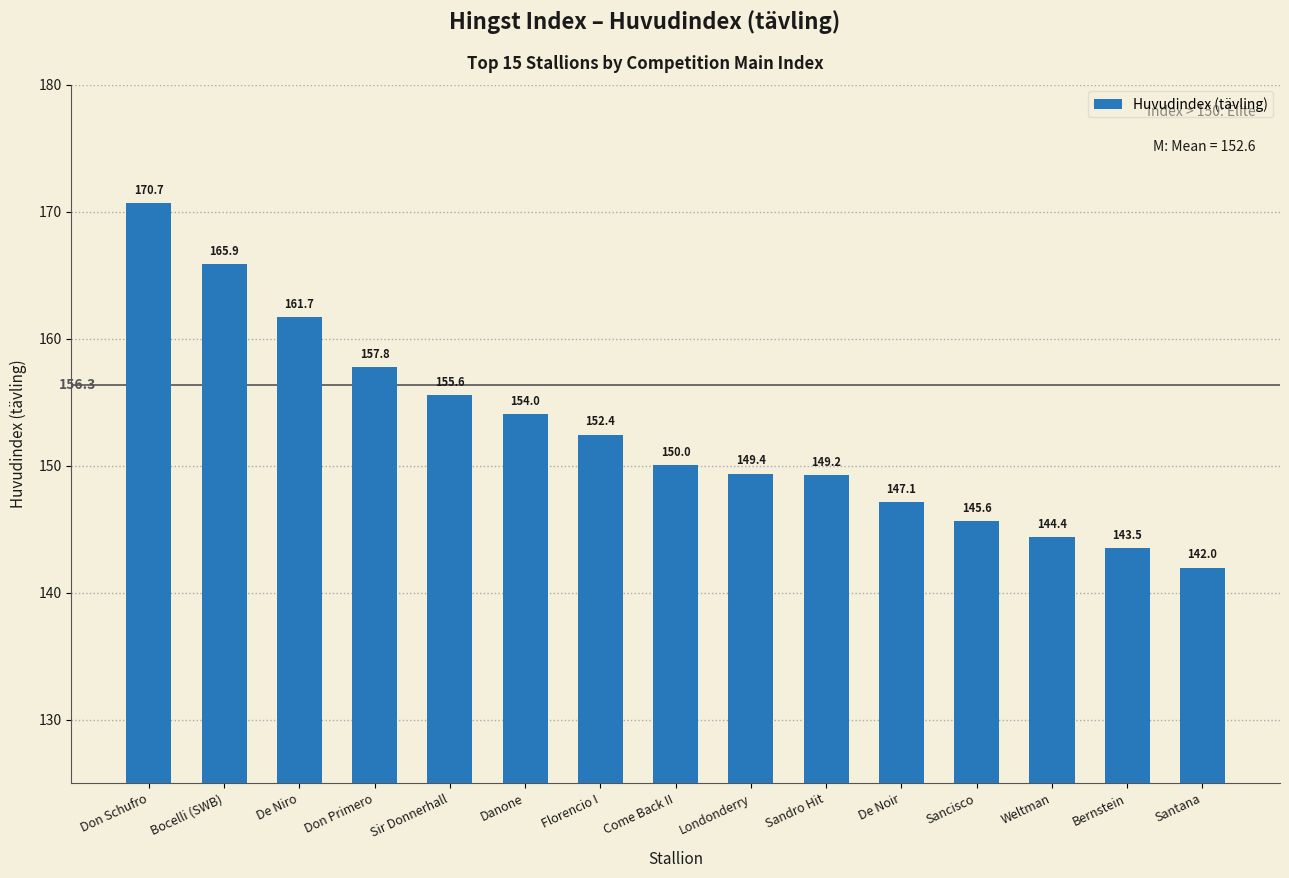

What is the change in value from Florencio I to De Noir?

-5.3